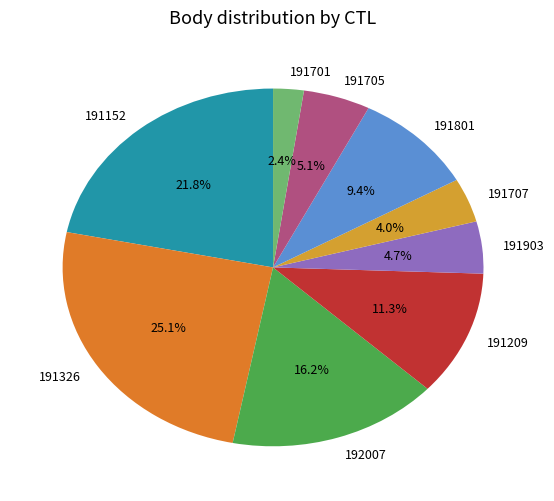

What is the total percentage of 191707 and 191801?

13.4%